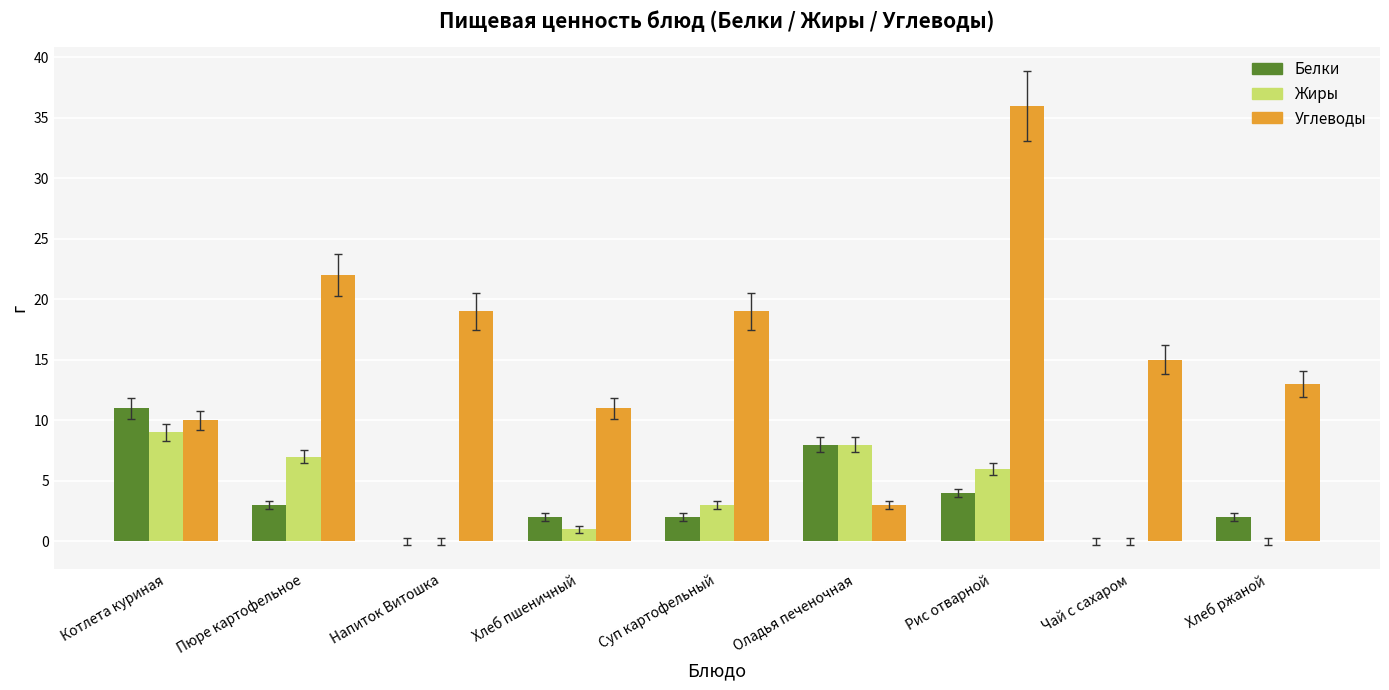

Between Пюре картофельное and Рис отварной, which series saw the biggest shift?

Углеводы